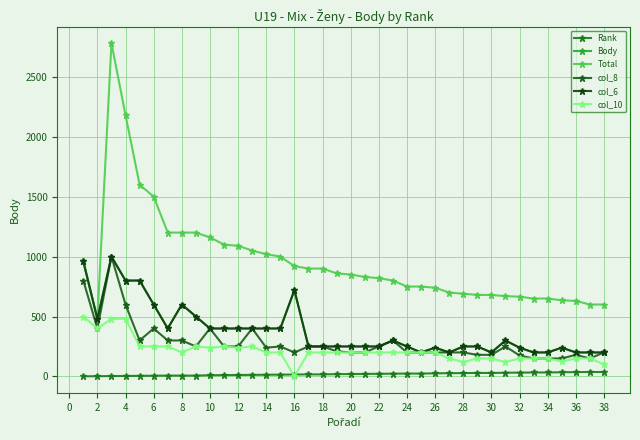

Does the chart have visible grid lines?

Yes